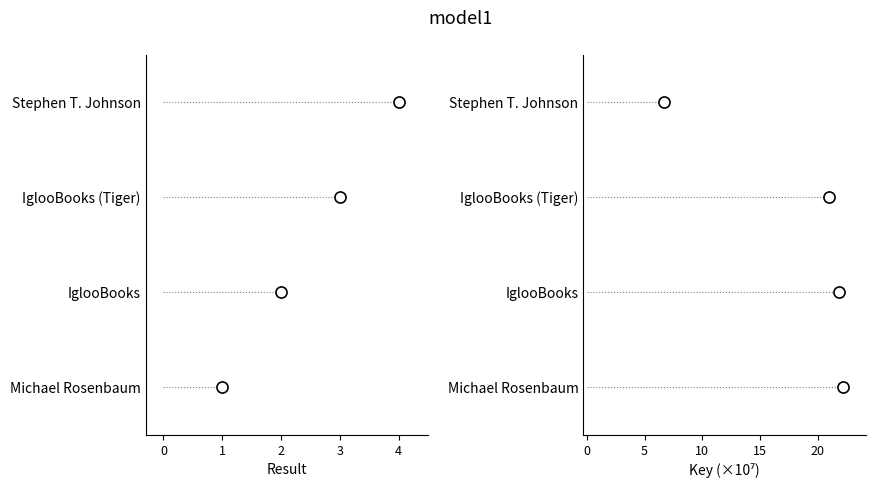

Which series has the widest spread of values?

Result